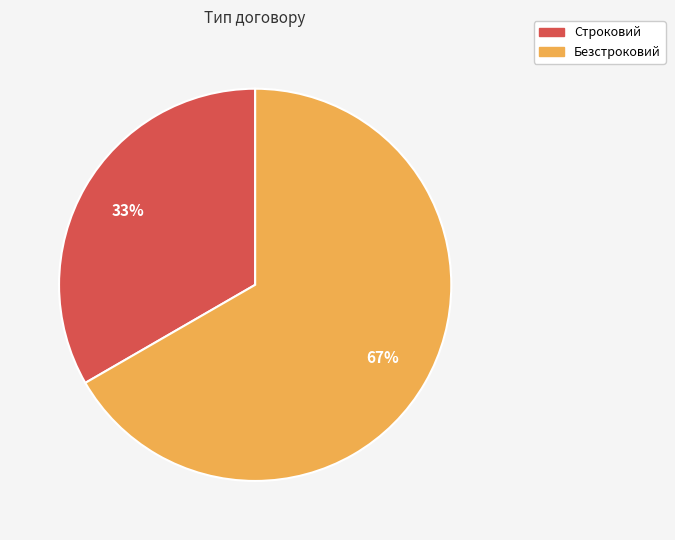

Approximately how many times larger is the value at Безстроковий compared to Строковий?

2.0